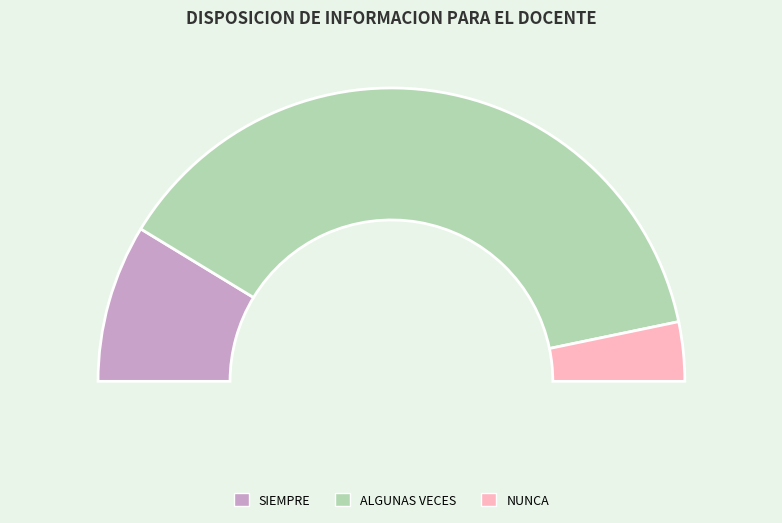

Does ALGUNAS VECES account for over 50% of the chart?

Yes